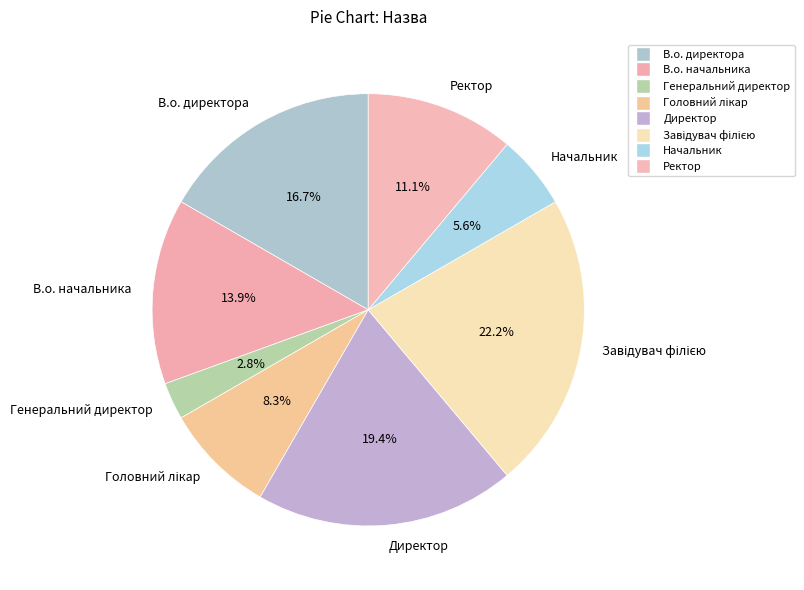

Combined, what portion of the pie is Ректор and В.о. директора?

27.8%